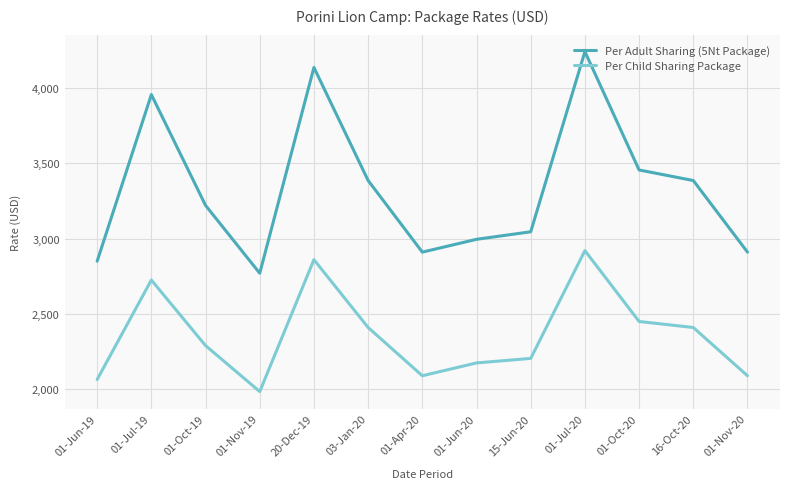

At which label does Per Adult Sharing (5Nt Package) first exceed 3220?

01-Jul-19